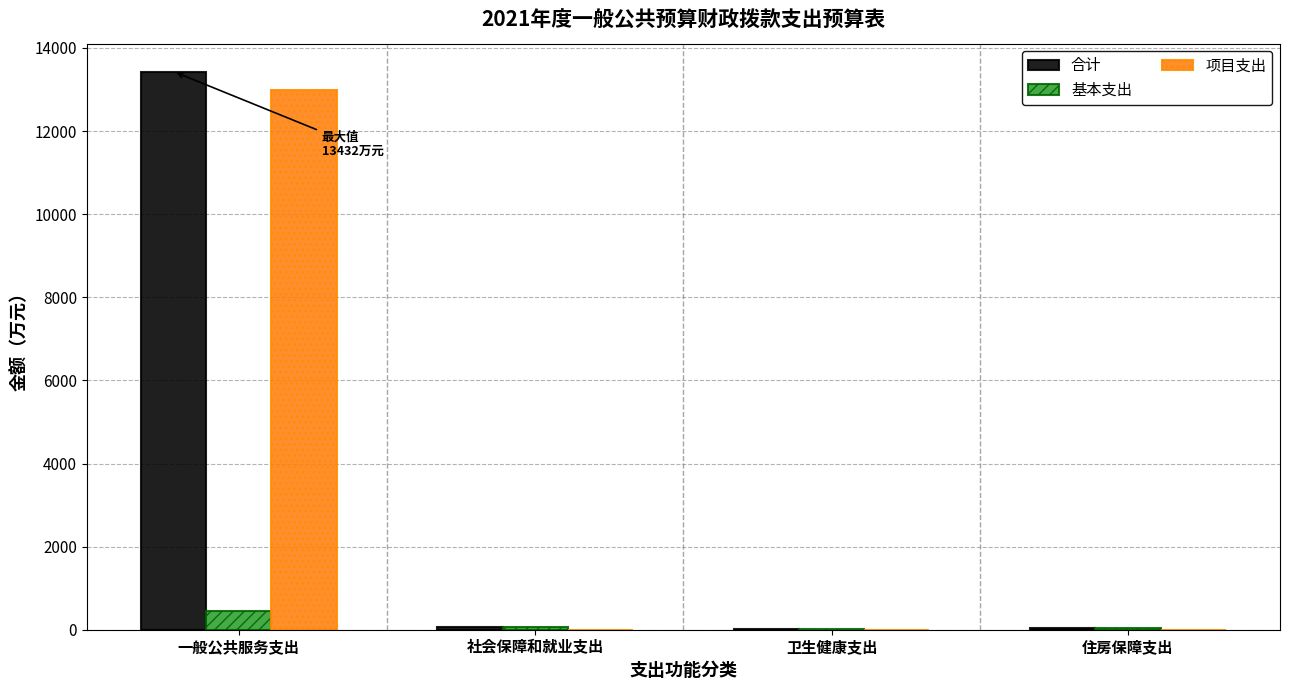

Where is 合计 nearest to the value 6726?

社会保障和就业支出